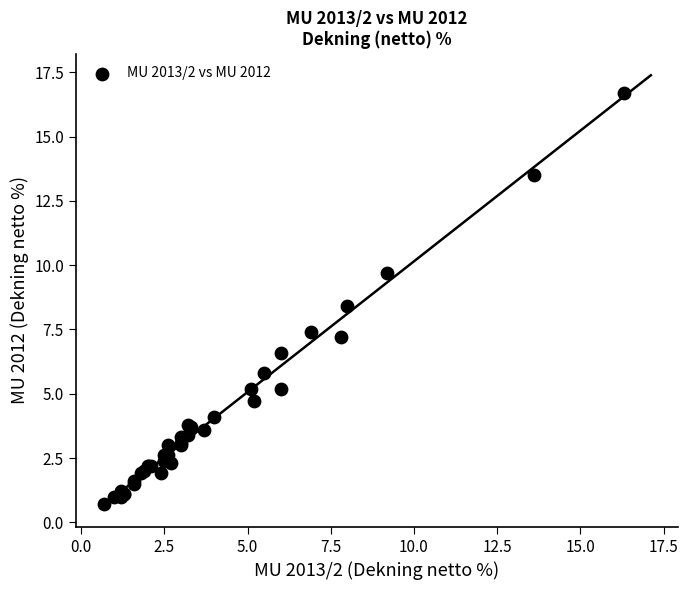

What Y value in the scatter plot is closest to 8?

8.4